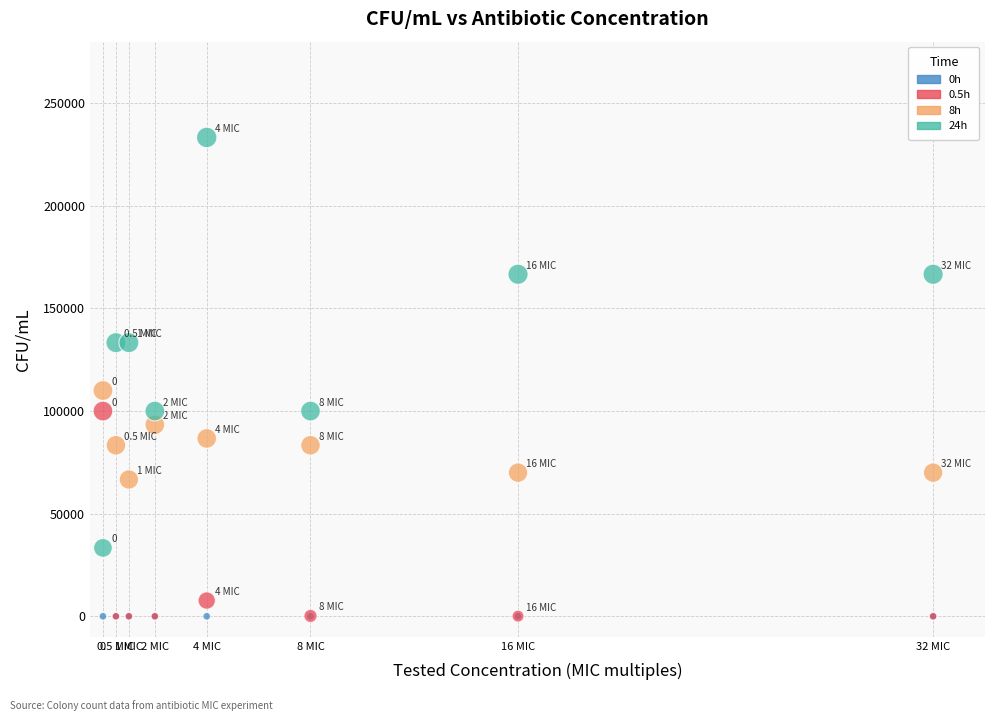

Across all series, what Y value is closest to 116666?

110000.0